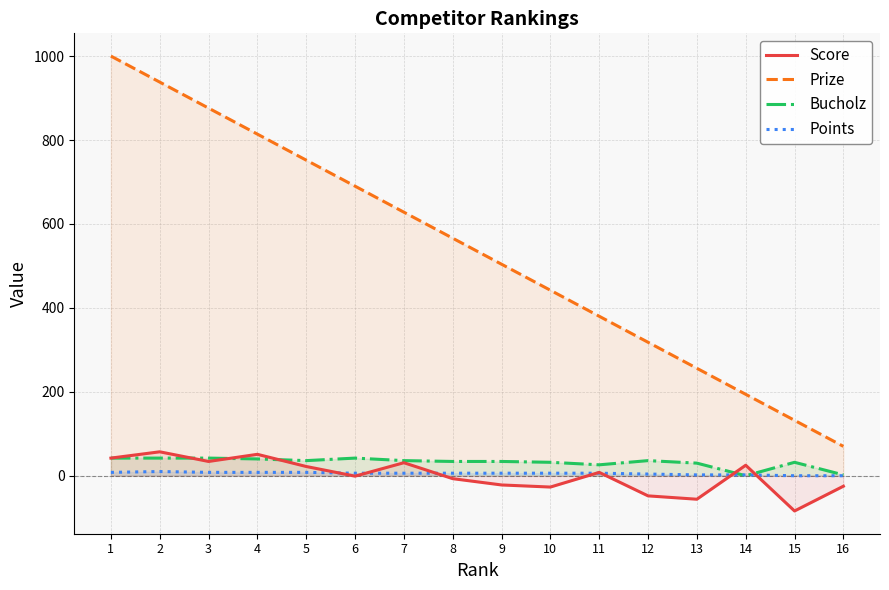

Between 2 and 6, which series saw the biggest shift?

Prize